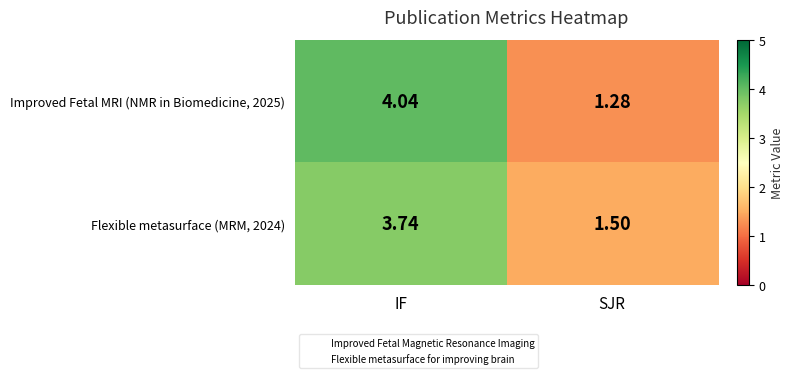

Is the value of Improved Fetal MRI (NMR in Biomedicine, 2025) at SJR greater than the value of Flexible metasurface (MRM, 2024) at SJR?

No